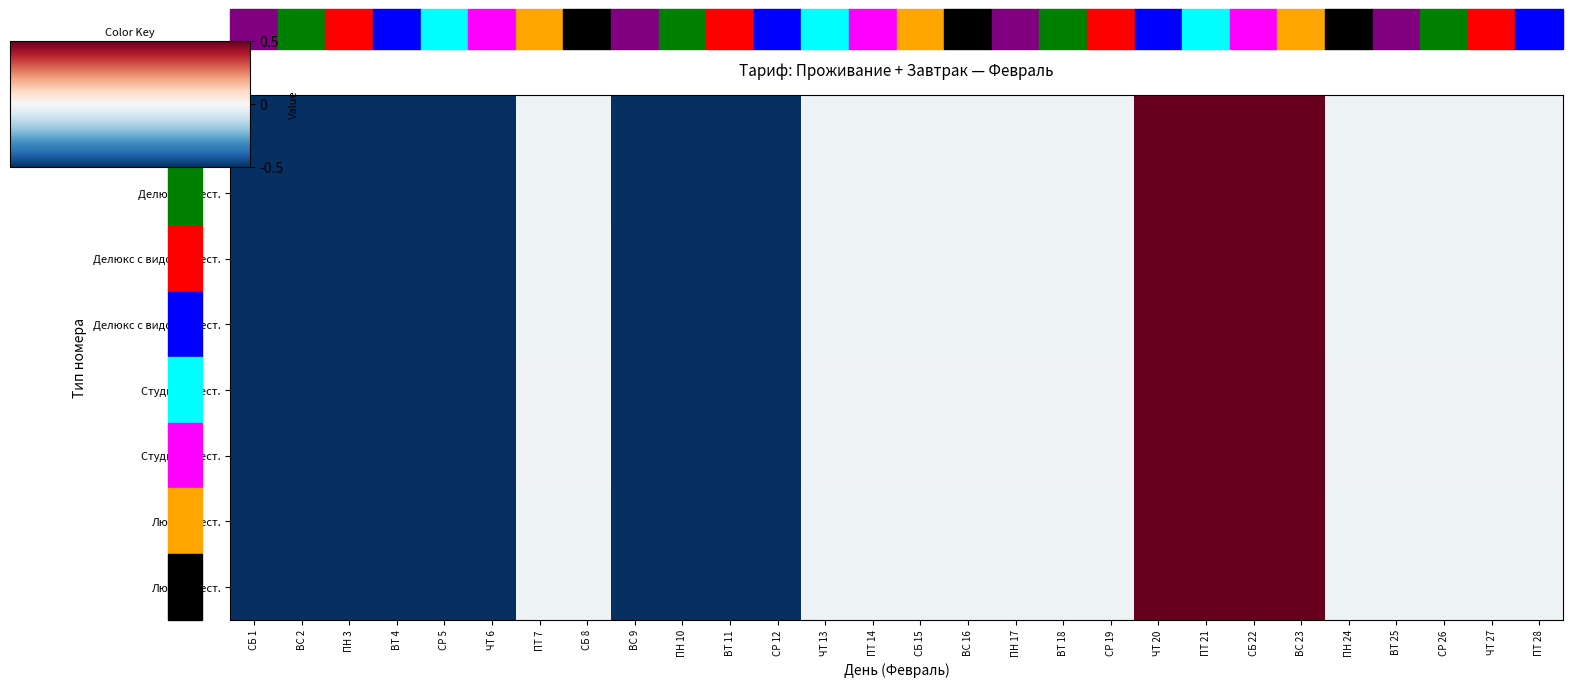

At which category is the sum across all series the highest?

ЧТ 20